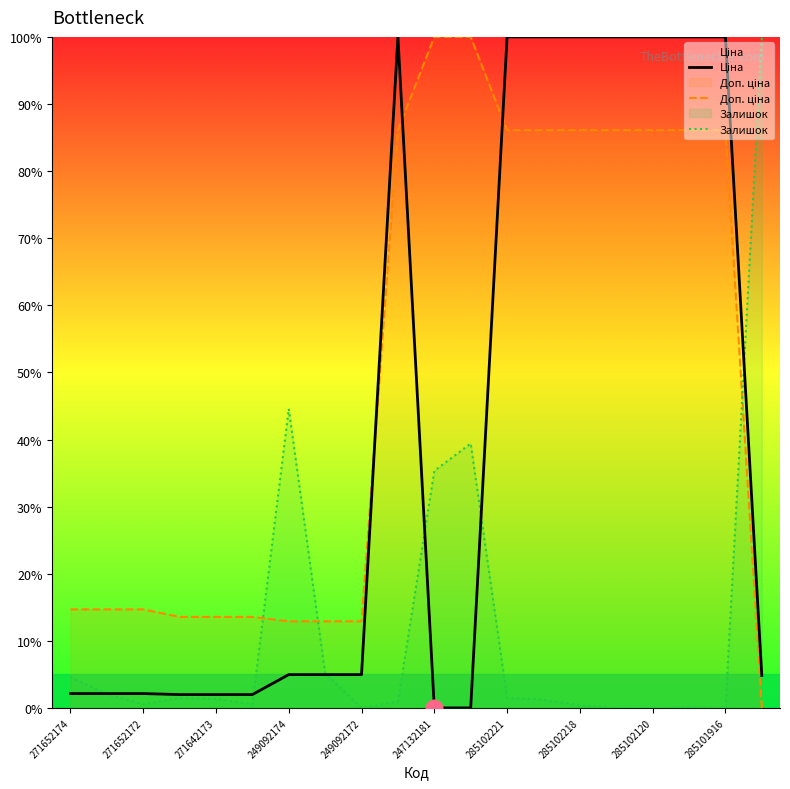

True or false: Залишок has a value of 1.5 at 285102221.

True